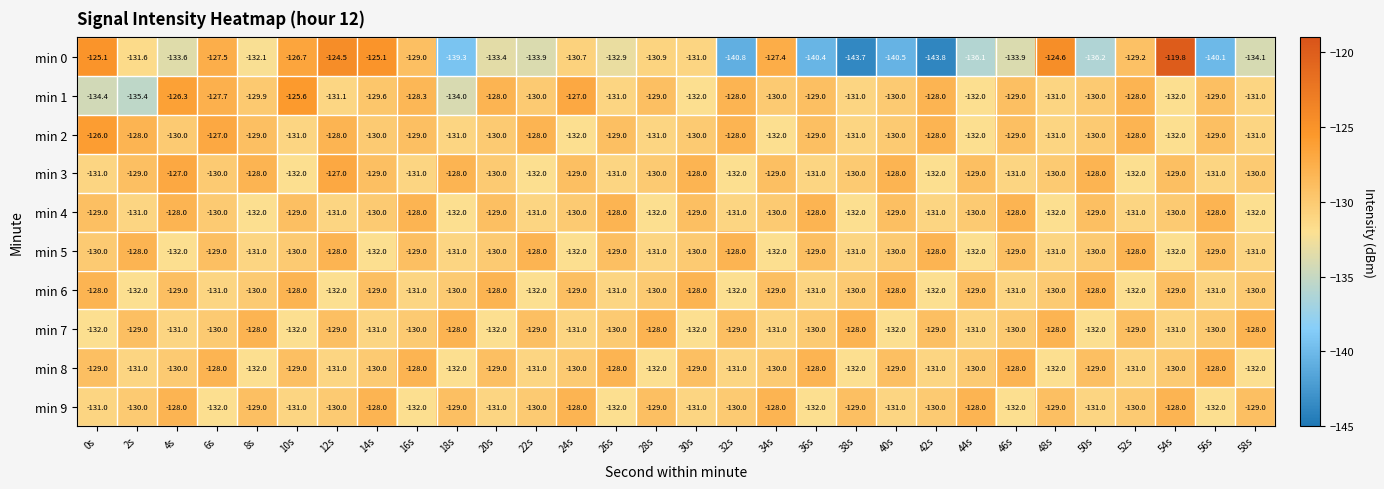

What is the average value of the min 0 series?

-132.6